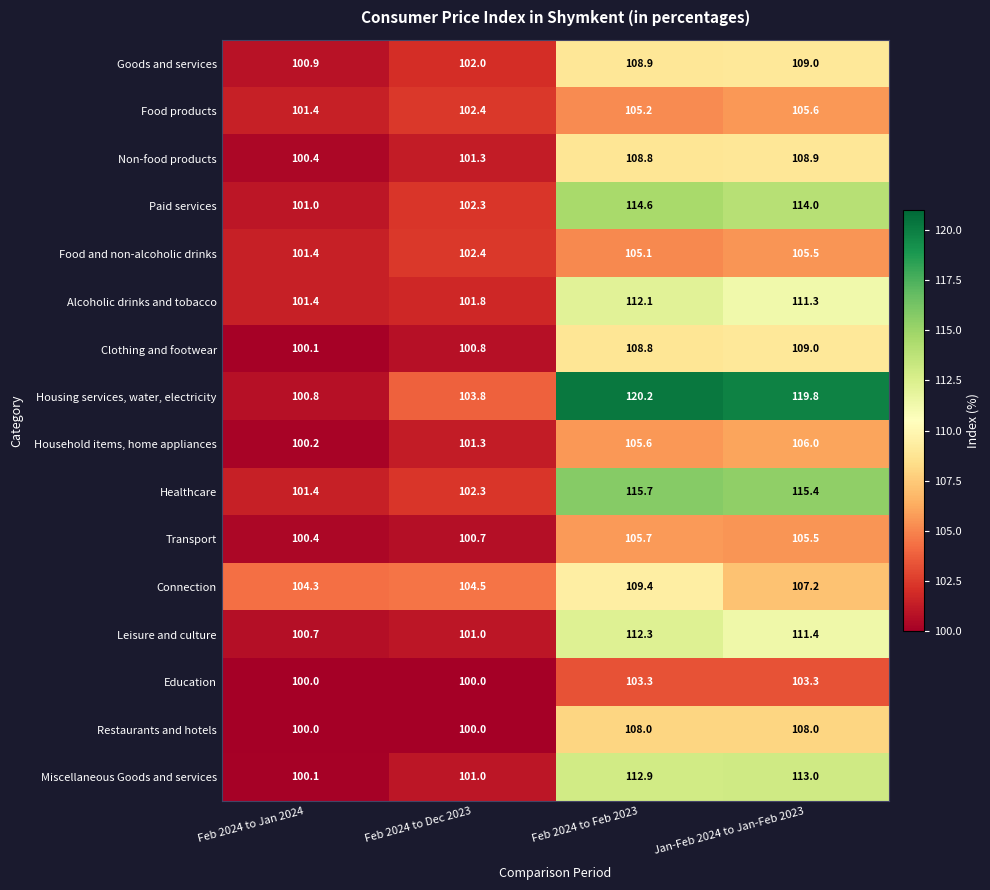

At how many categories does at least one series exceed 111?

2